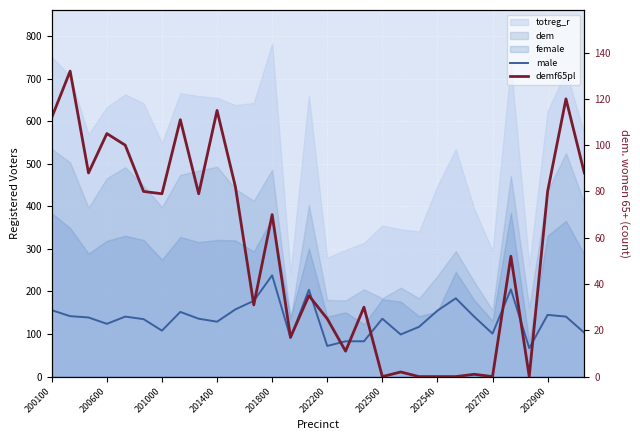

Where is the first local minimum for demf65pl?

201000